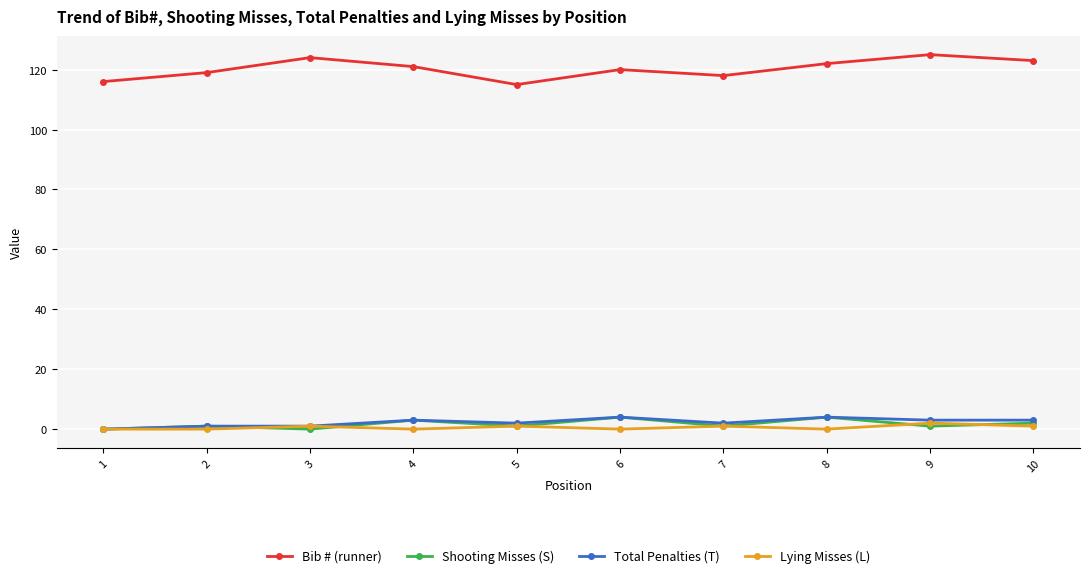

True or false: Bib # (runner) and Lying Misses (L) cross at least once.

False